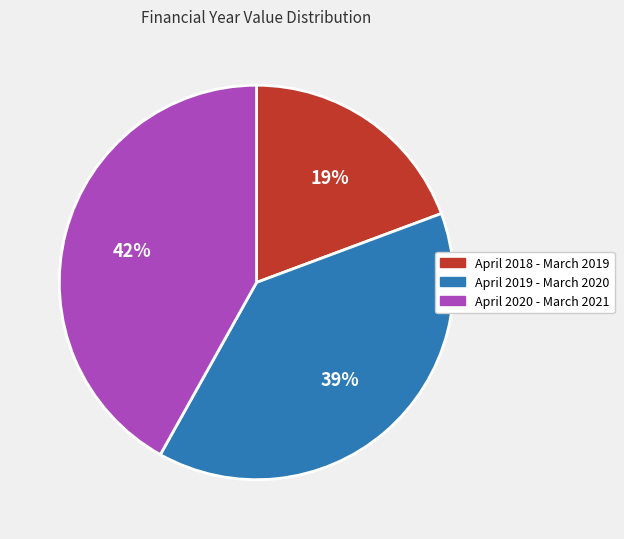

To the nearest percent, what percentage of the pie is April 2019 - March 2020?

39%